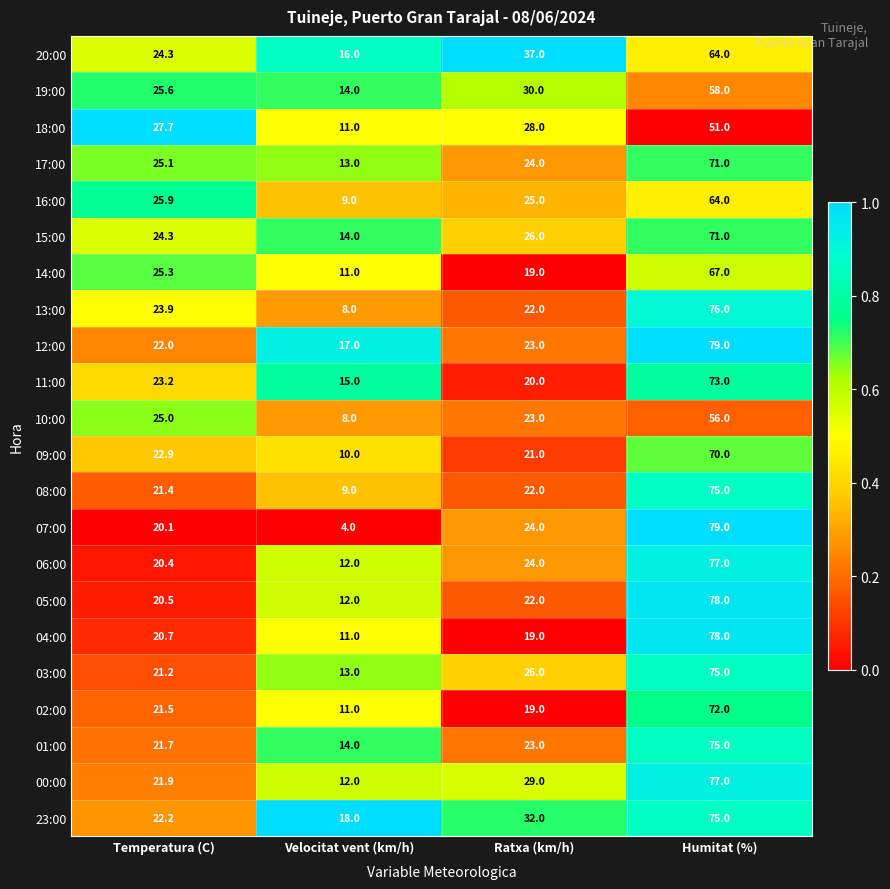

Which series has the largest range (max minus min)?

07:00